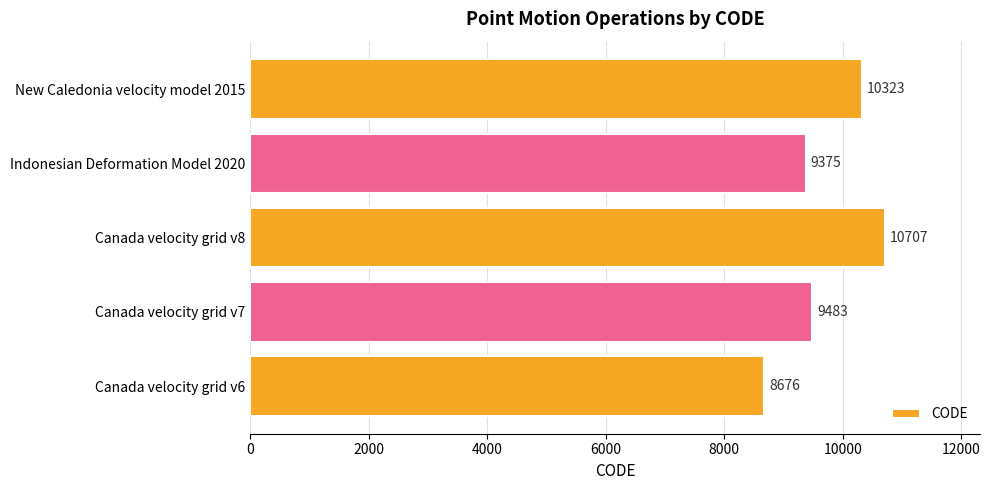

The chart shows a value of 3701 at Canada velocity grid v7. True or false?

False